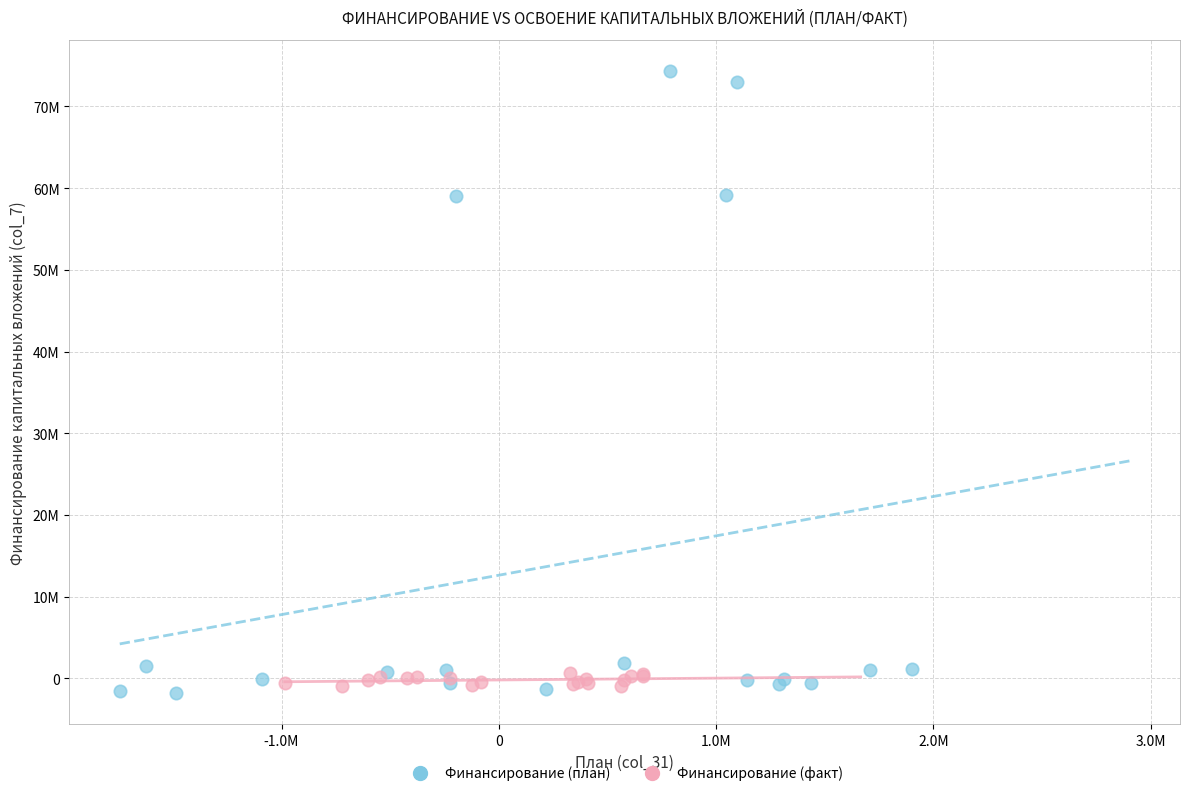

Which series contains the highest Y value?

Финансирование (план)